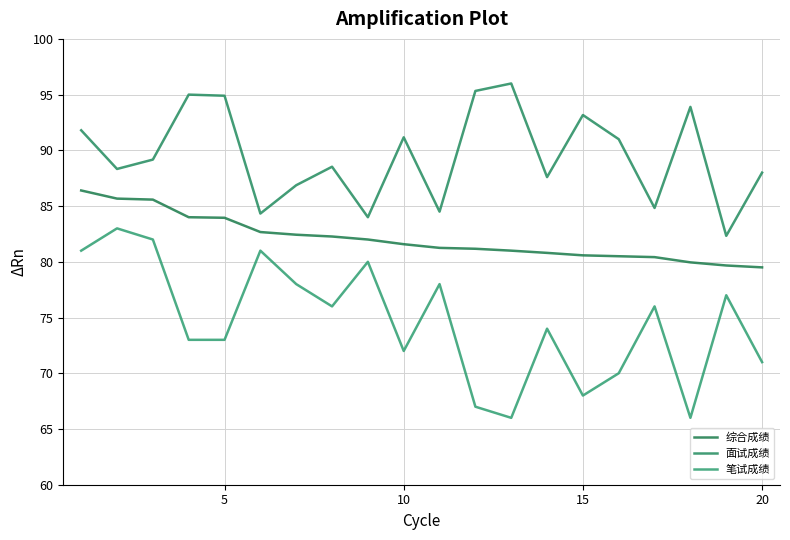

What is the value of the 笔试成绩 point at the 4th from the left?

73.0